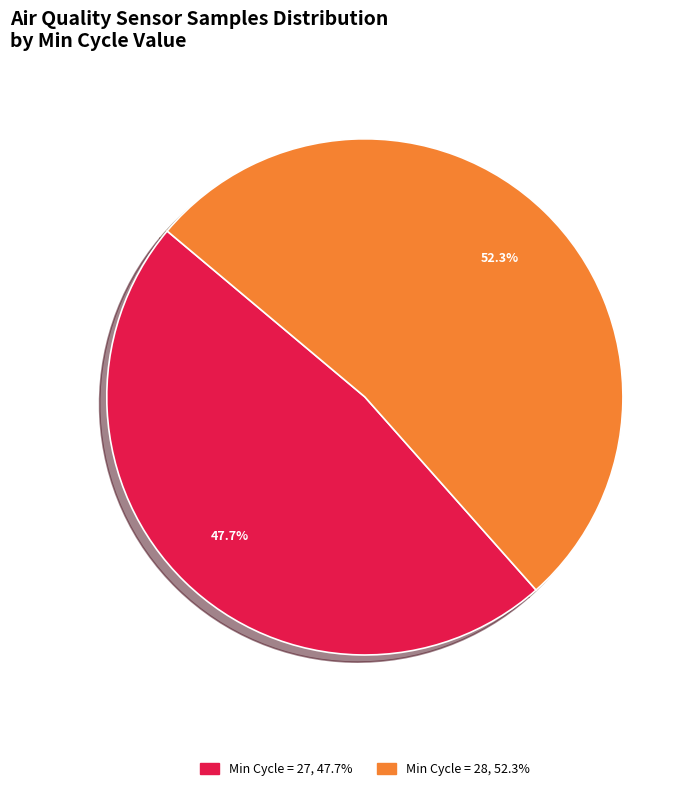

Does any single category account for the majority?

Yes